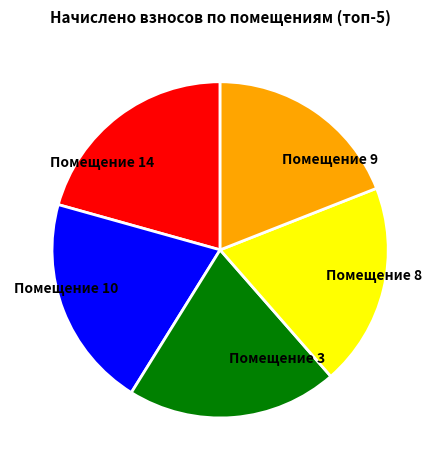

Is it true that Помещение 8 is 11% of the pie?

False